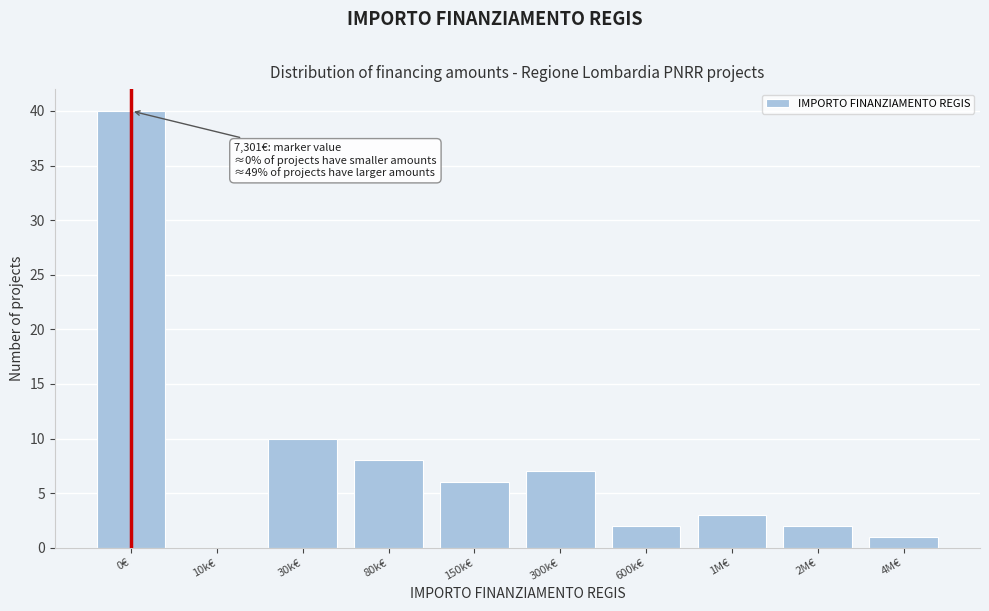

Reading right to left, list all the values displayed in this chart.

4M€=1	2M€=2	1M€=3	600k€=2	300k€=7	150k€=6	80k€=8	30k€=10	10k€=0	0€=40